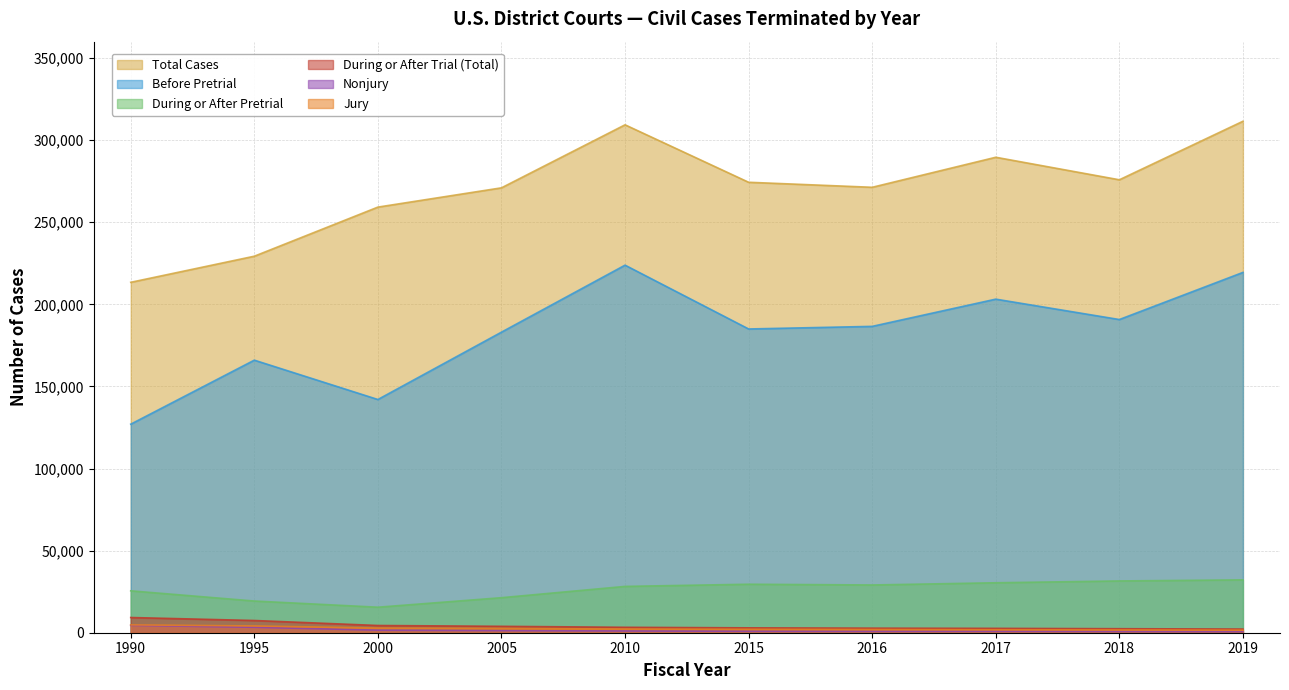

Between 1995 and 2019, which is larger?

2019